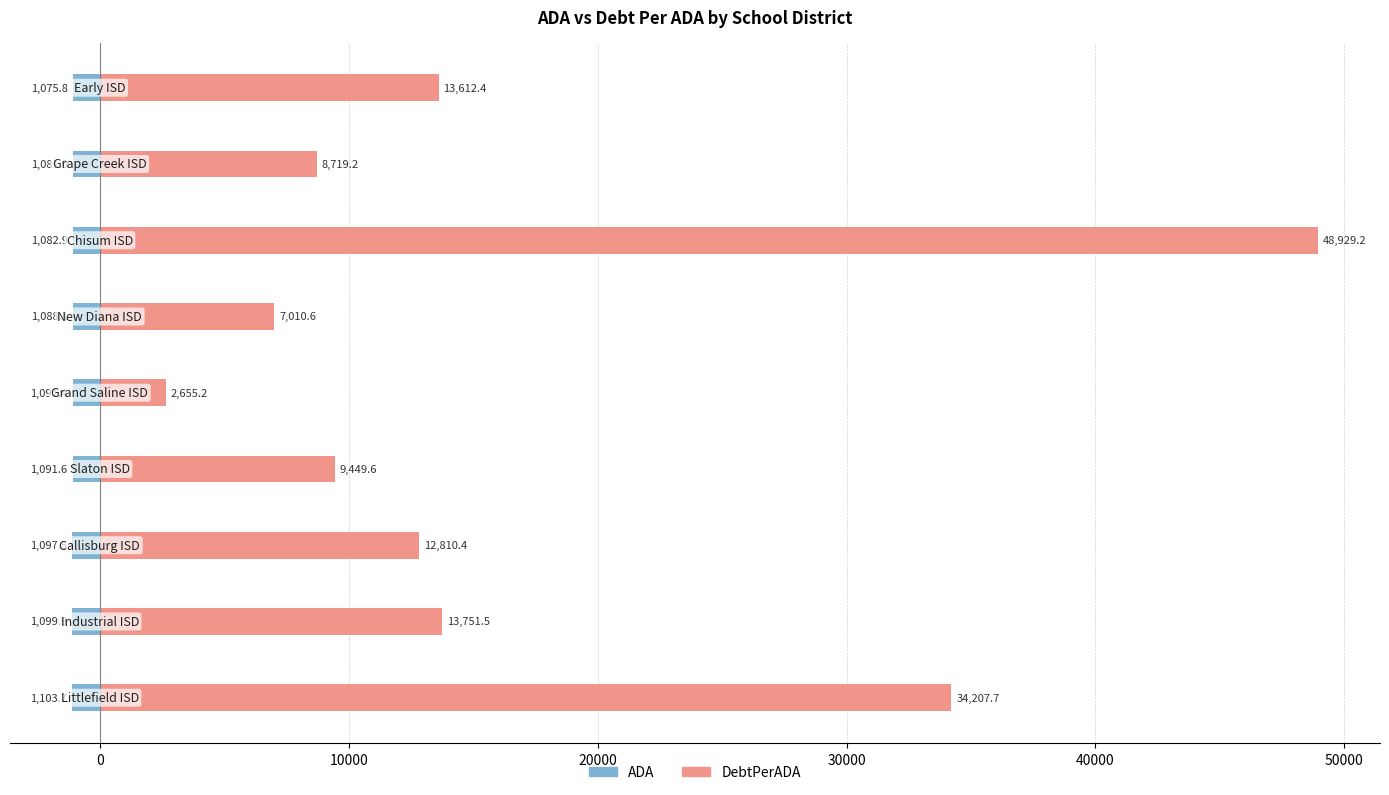

Does the chart contain any negative values?

Yes